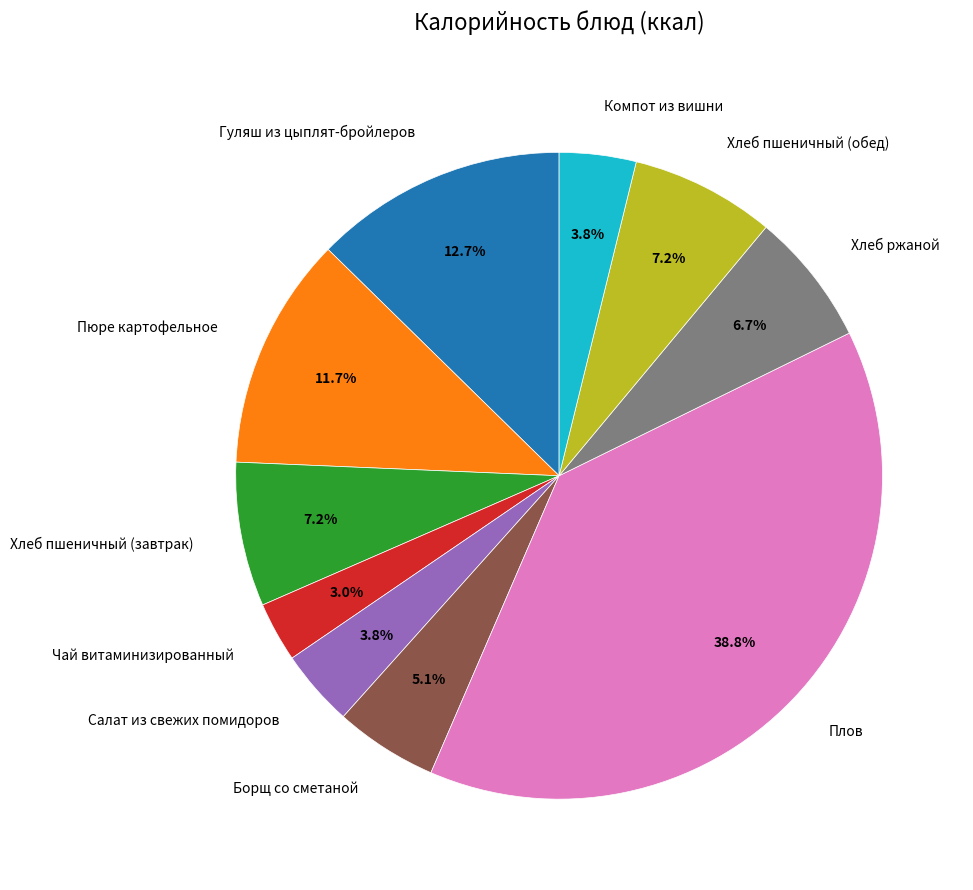

What is the total percentage of Пюре картофельное and Салат из свежих помидоров?

15.5%